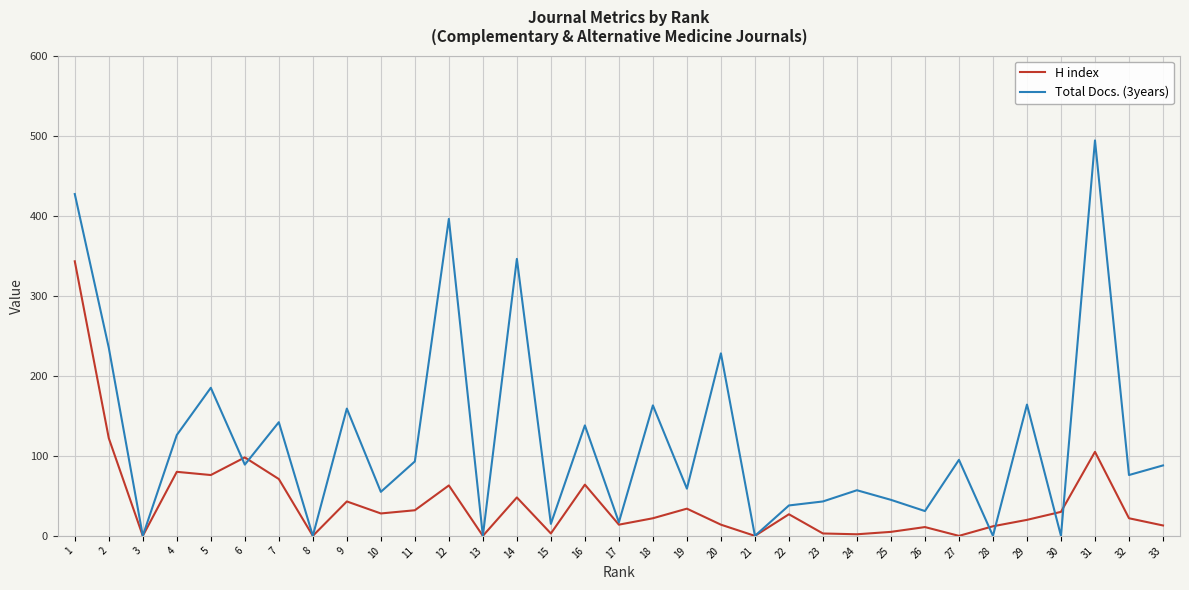

Is the value of Total Docs. (3years) at 4 greater than the value of H index at 12?

Yes